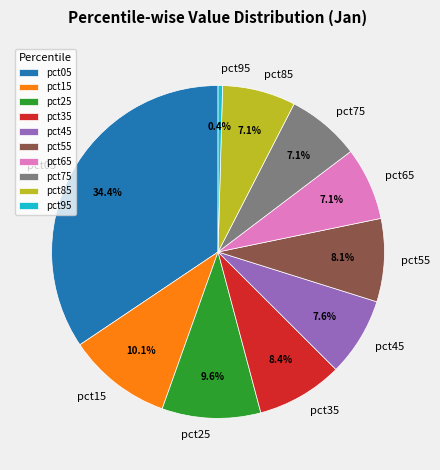

Does any single category account for the majority?

No